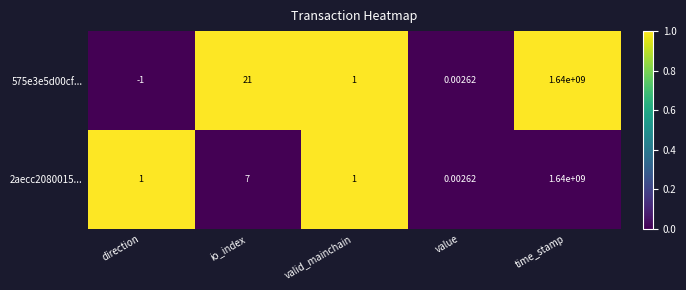

At which label does 575e3e5d00cf... reach its peak?

time_stamp